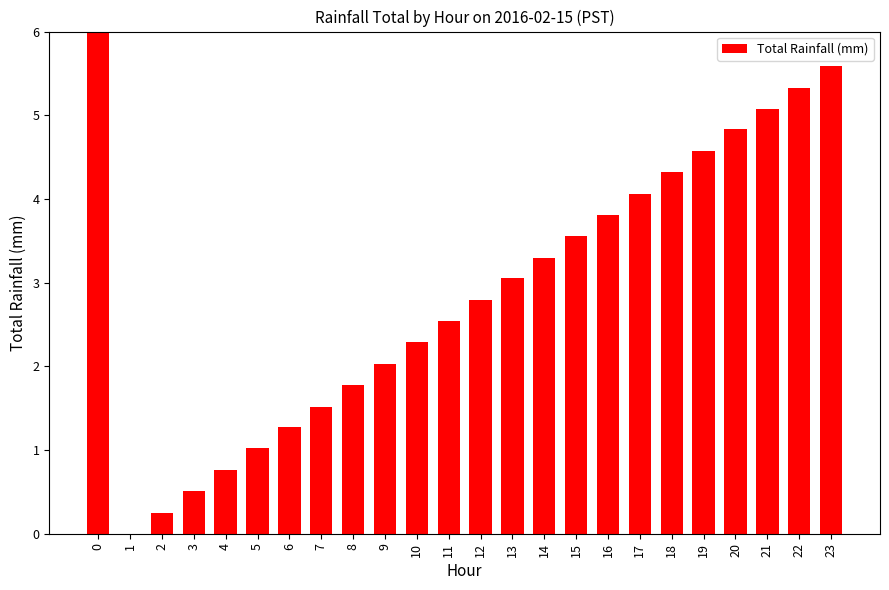

How many values exceed 3?

12